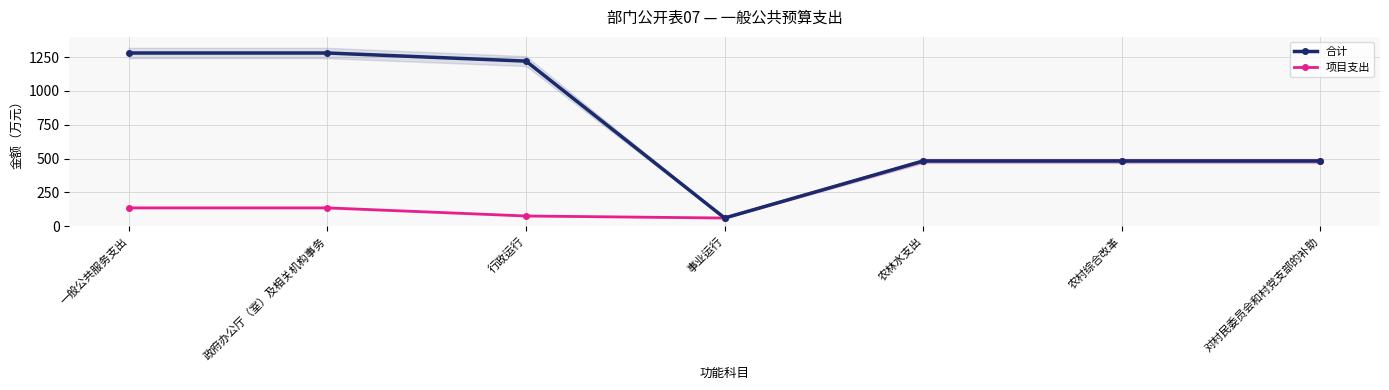

What is the value of the 项目支出 point at the 2nd from the left?

135.0